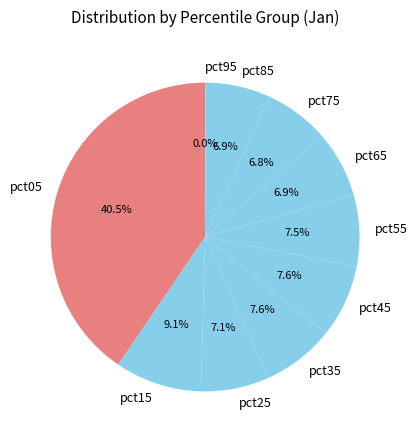

Is pct05 the majority of the pie?

No